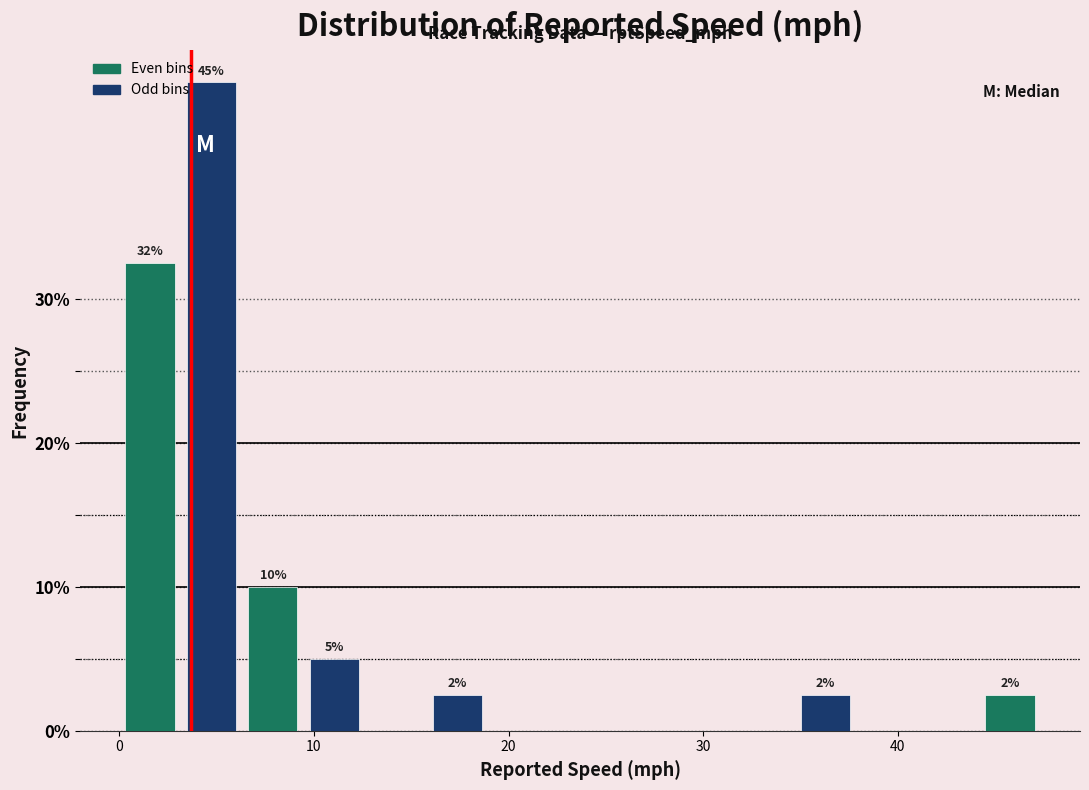

Read against the x-axis, roughly where is the centre of the tallest bar?

5